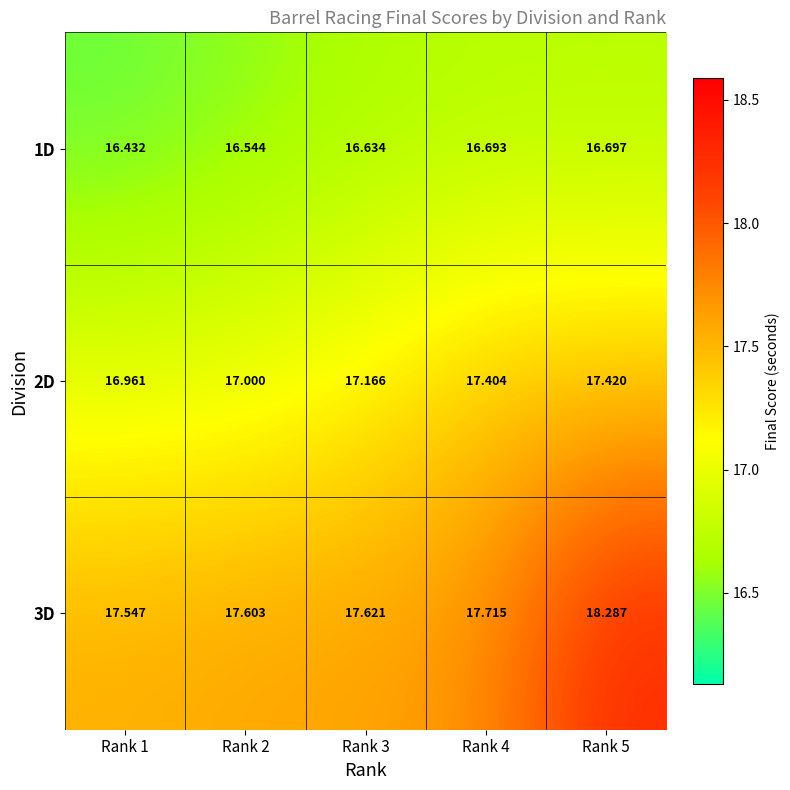

Is the value of 1D at Rank 3 greater than the value of 3D at Rank 5?

No